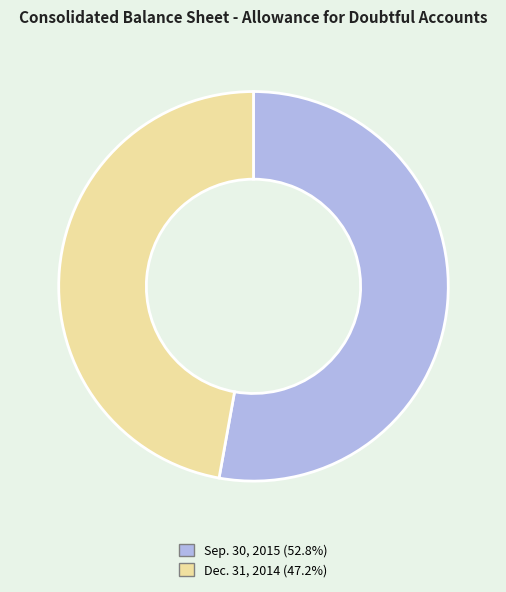

Is there any slice that represents more than half of the pie?

Yes